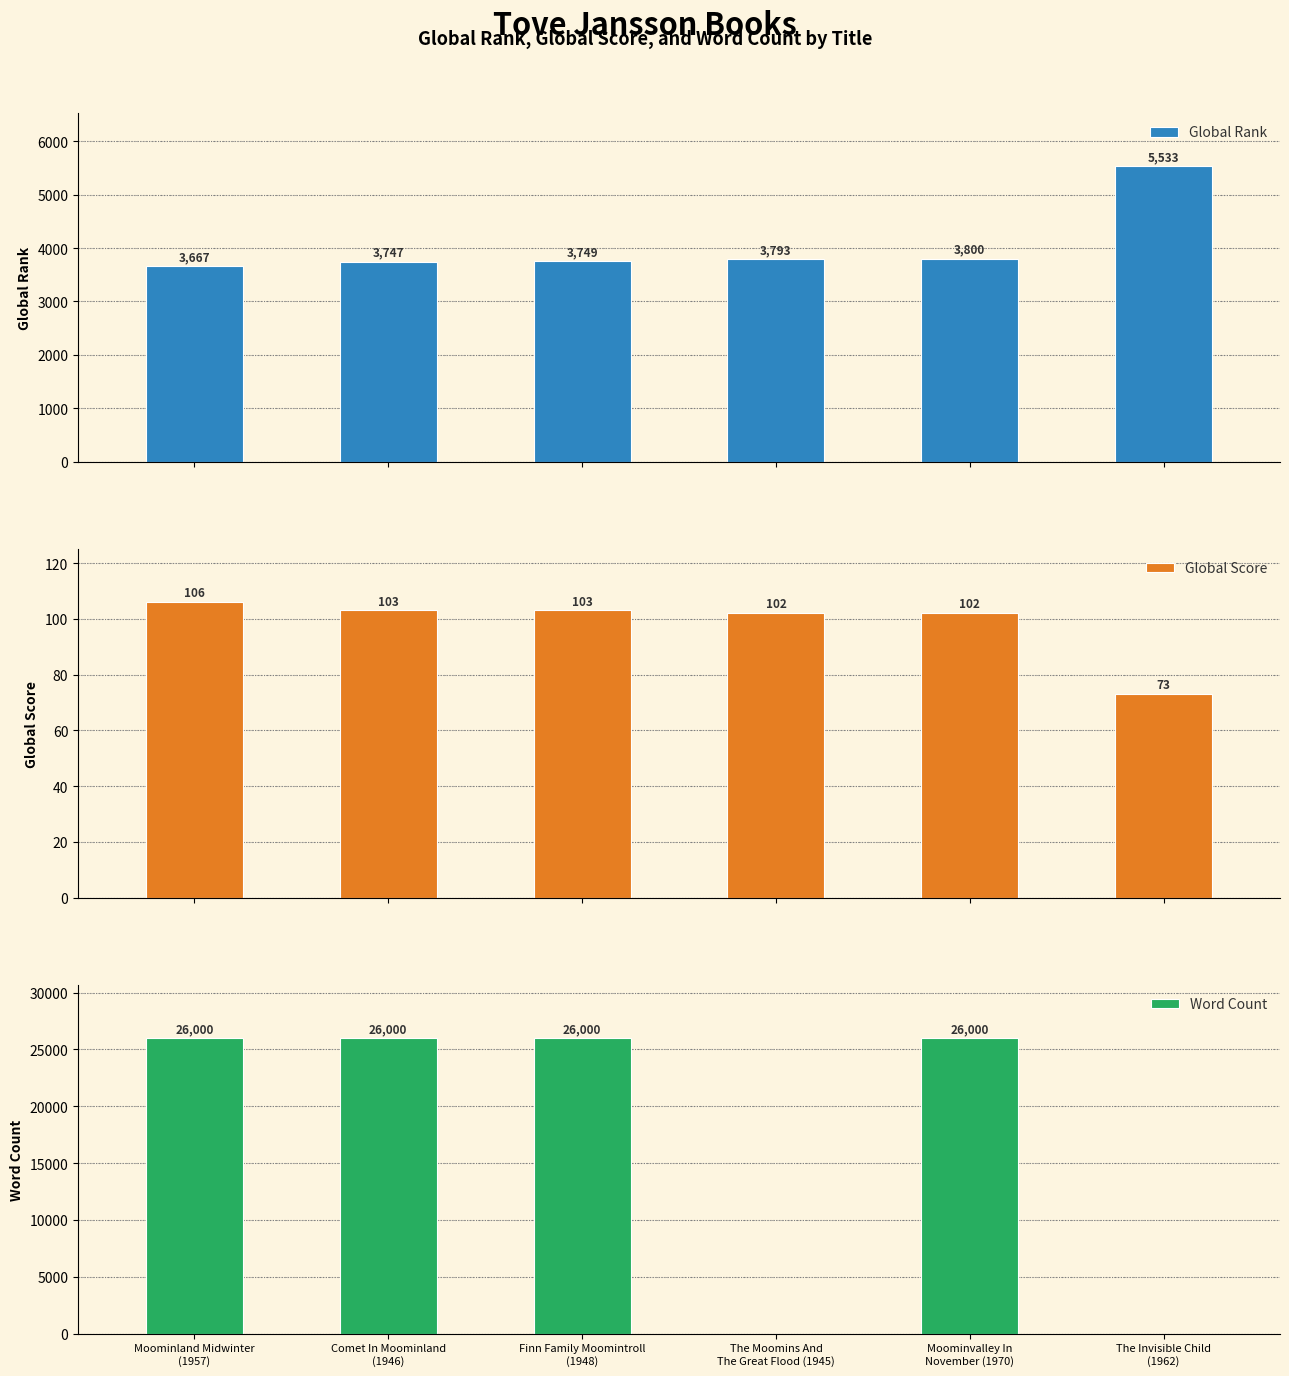

At which category is the sum across all series the highest?

Moominvalley In
November (1970)